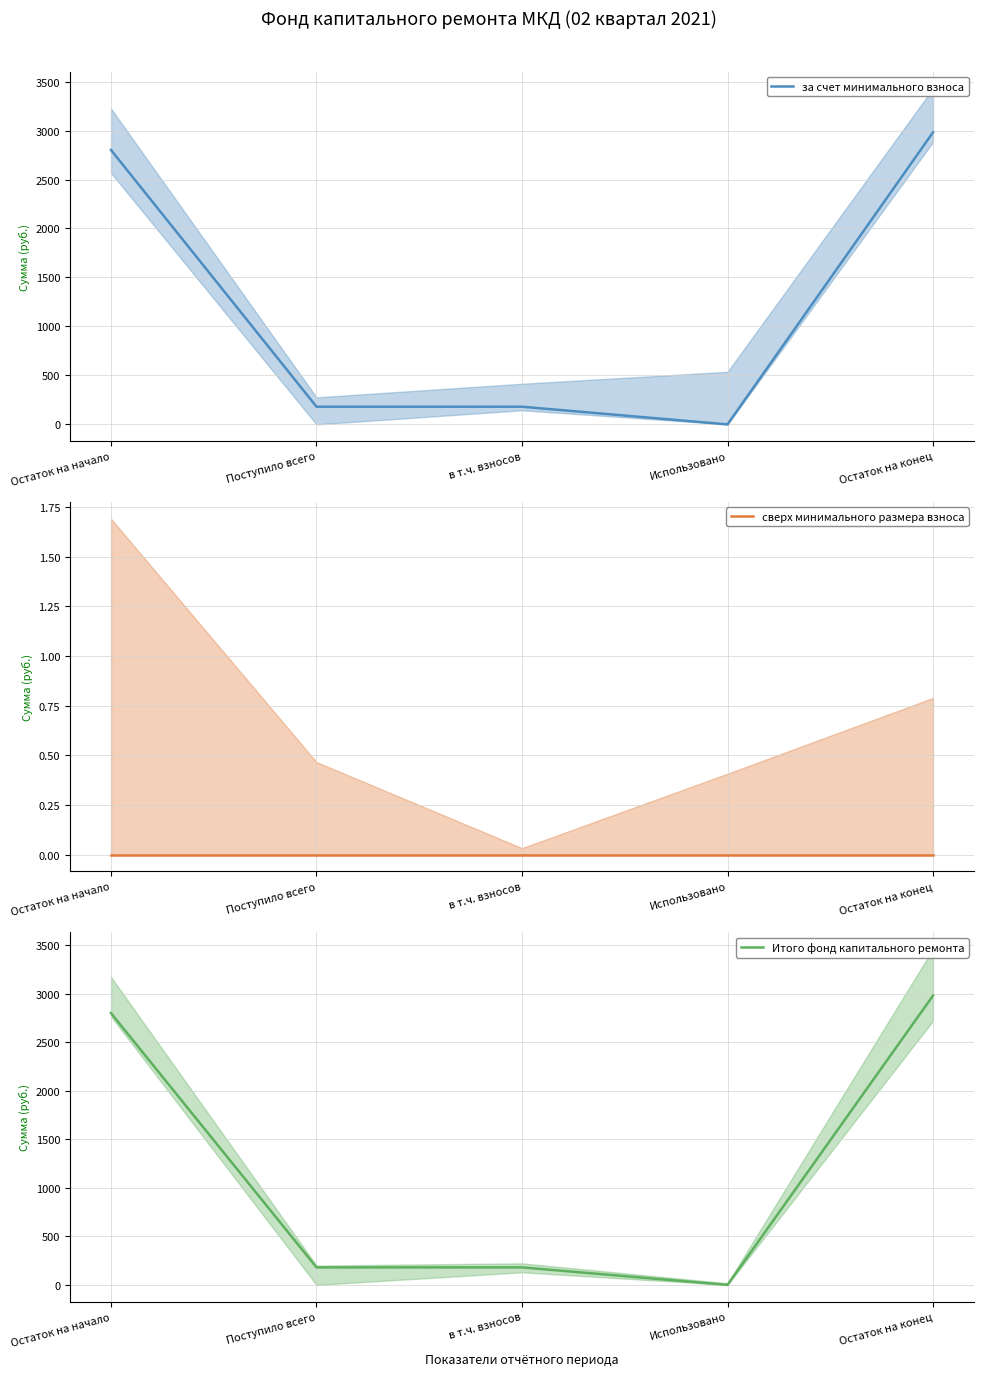

Reading right to left, extract all data points from this chart.

за счет минимального взноса: Остаток на конец=2981.9	Использовано=0.0	в т.ч. взносов=180.5	Поступило всего=180.5	Остаток на начало=2801.4
сверх минимального размера взноса: Остаток на конец=0.0	Использовано=0.0	в т.ч. взносов=0.0	Поступило всего=0.0	Остаток на начало=0.0
Итого фонд капитального ремонта: Остаток на конец=2981.9	Использовано=0.0	в т.ч. взносов=180.5	Поступило всего=180.5	Остаток на начало=2801.4